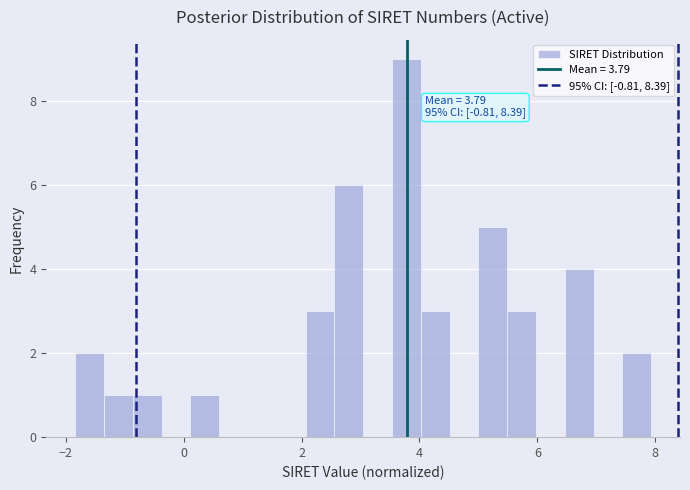

Read against the x-axis, roughly where is the centre of the tallest bar?

3.8